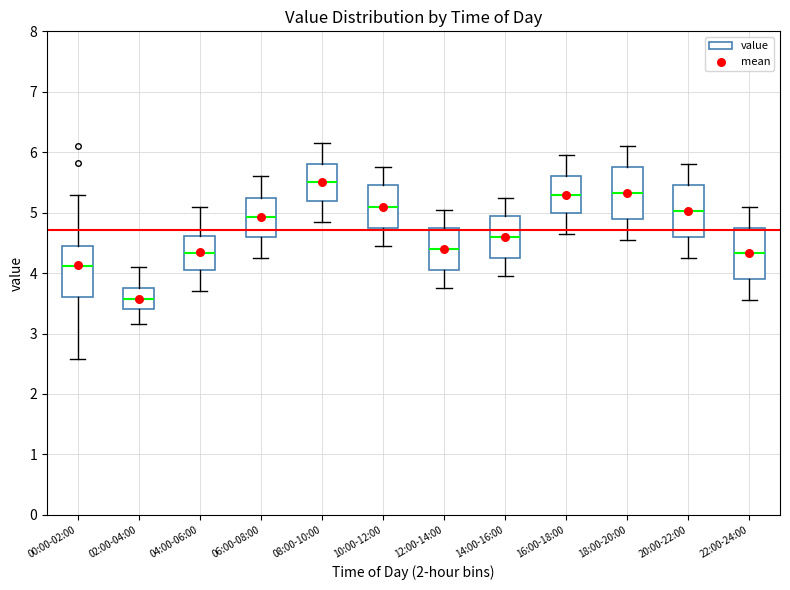

Where does the upper whisker of the box for 06:00-08:00 end on the y-axis? The values are not printed on the chart, so give them approximately, as read against the axis.

5.6